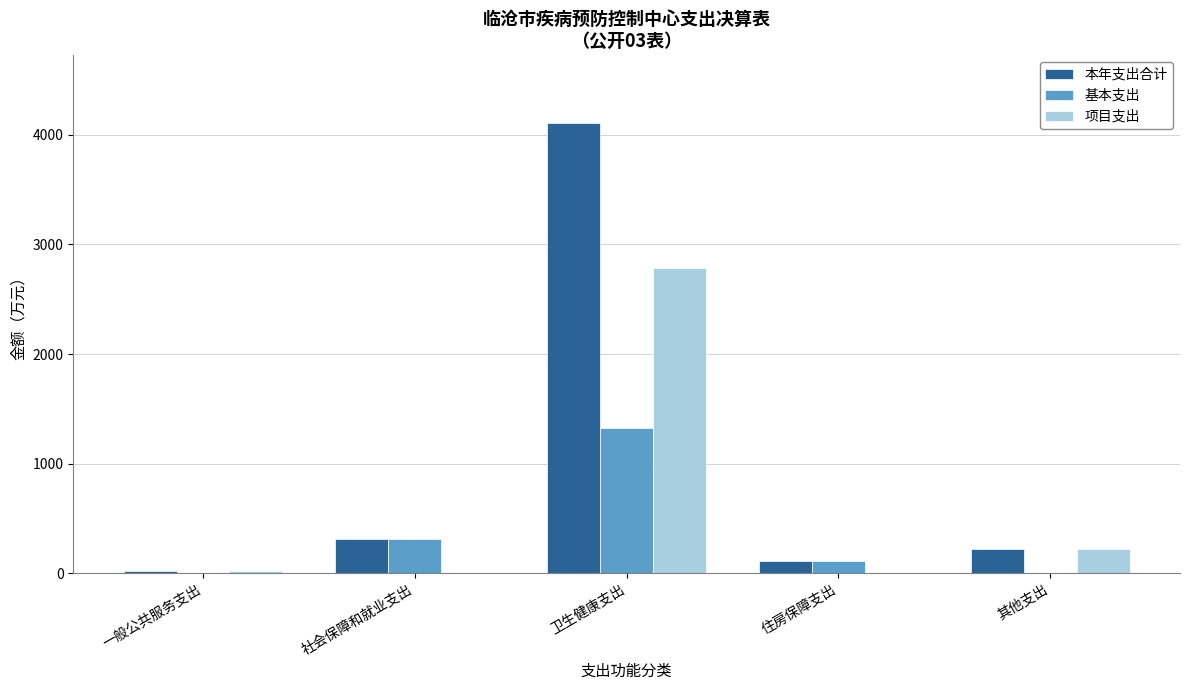

At which label does 基本支出 reach its peak?

卫生健康支出